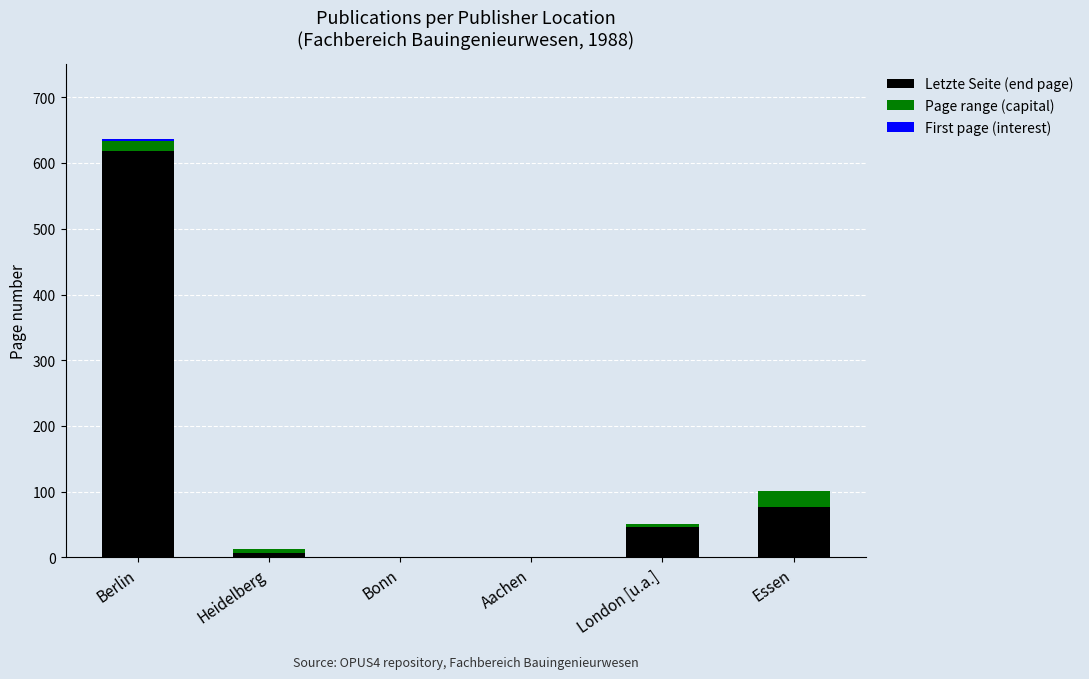

Where is Letzte Seite (end page) nearest to the value 309?

Essen